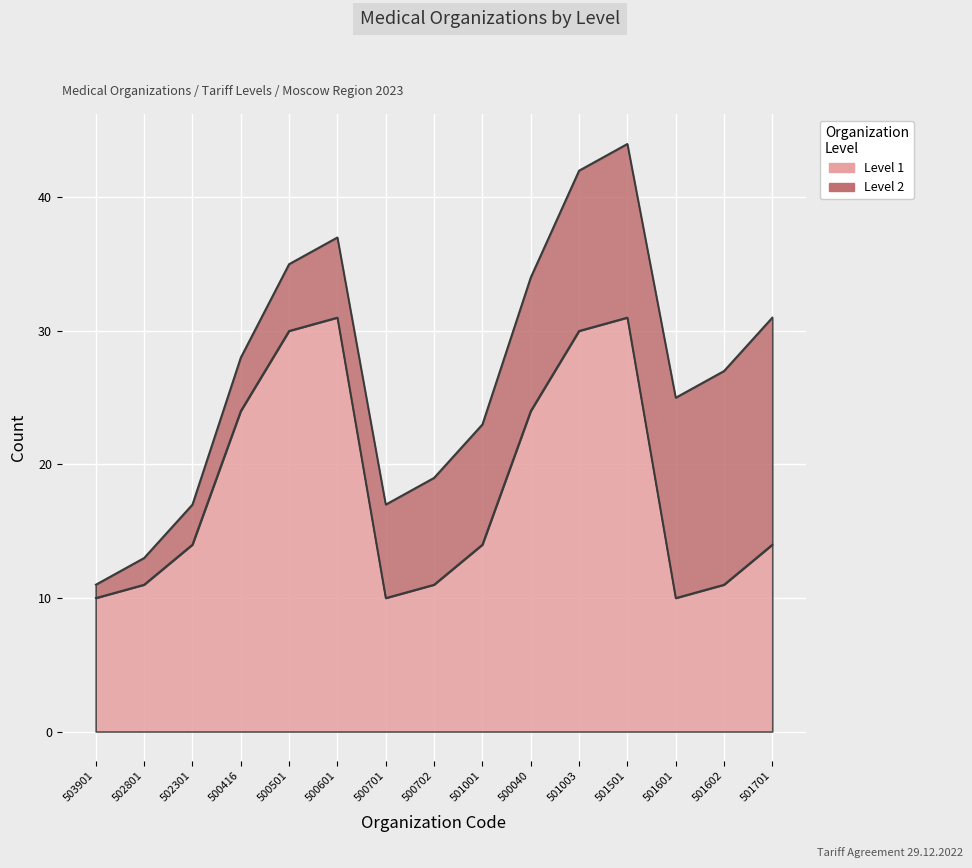

Rank the categories by value from highest to lowest.

500601, 501501, 500501, 501003, 500416, 500040, 502301, 501001, 501701, 502801, 500702, 501602, 503901, 500701, 501601